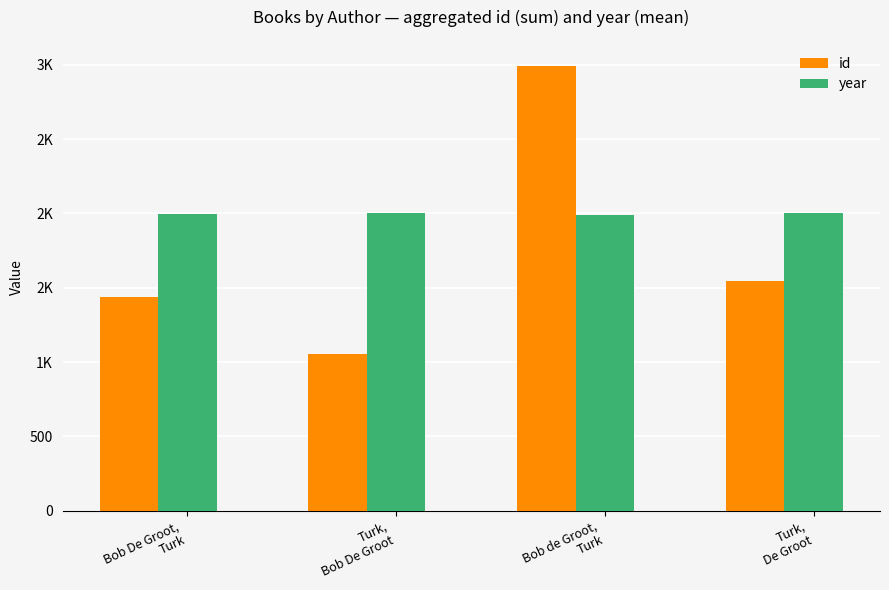

Are the bars grouped side by side (vs. stacked)?

Yes